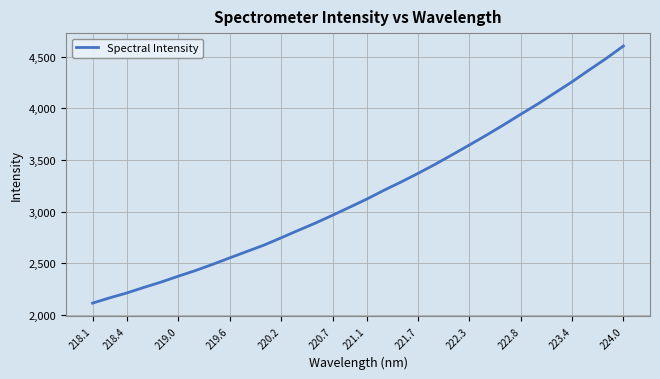

What is the difference between the maximum and minimum values?

2487.7